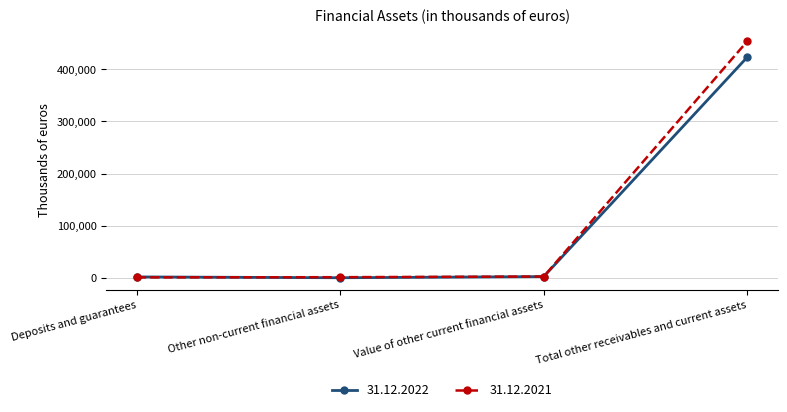

True or false: 31.12.2021 has more than 1 points higher than both neighbors.

False